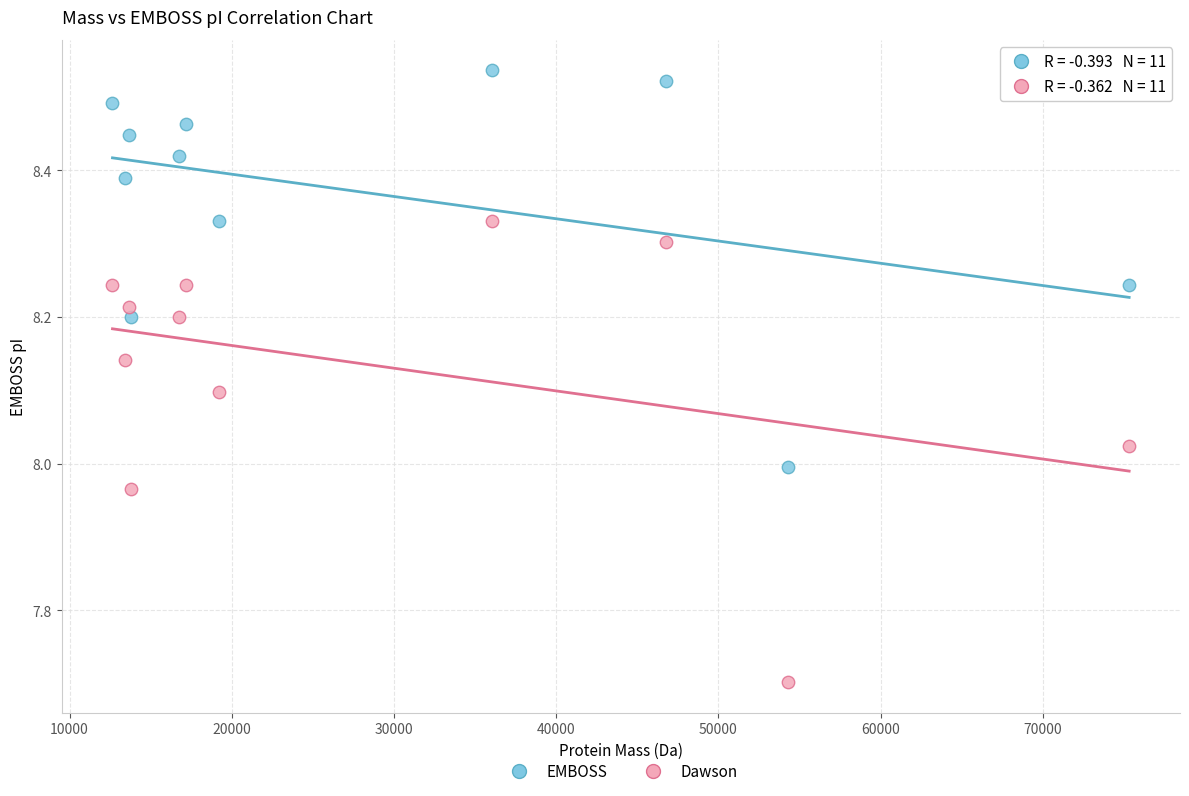

Which series reaches the maximum Y coordinate?

EMBOSS